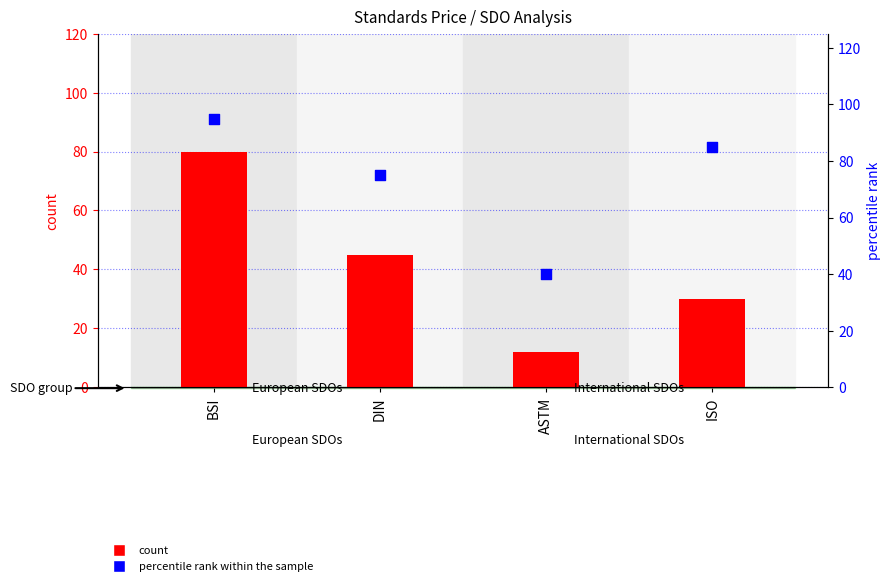

Is the value of percentile rank within the sample at BSI greater than the value of count at DIN?

Yes